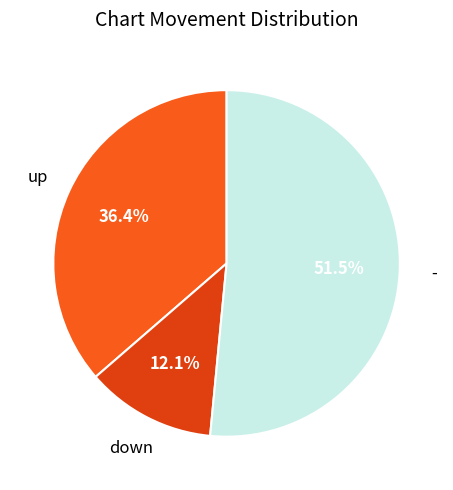

How many slices are in this pie chart?

3